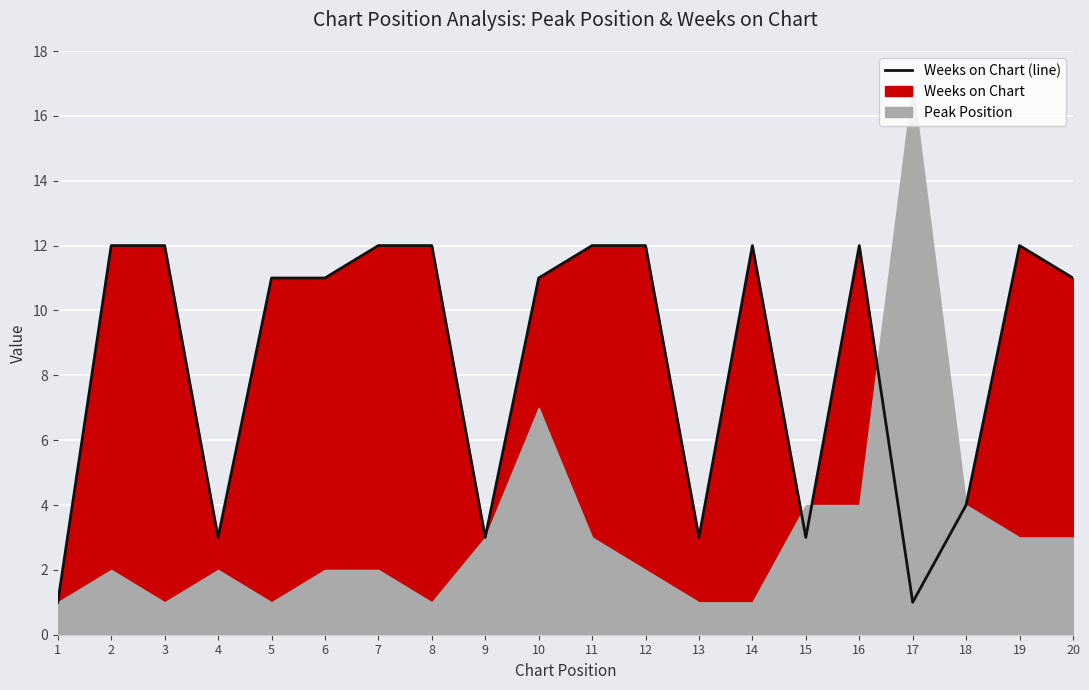

Between 17 and 8, which is larger?

8